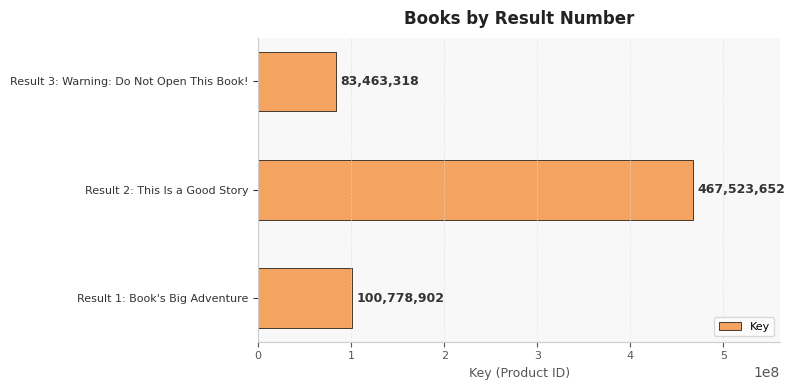

Are the bars grouped side by side (vs. stacked)?

No